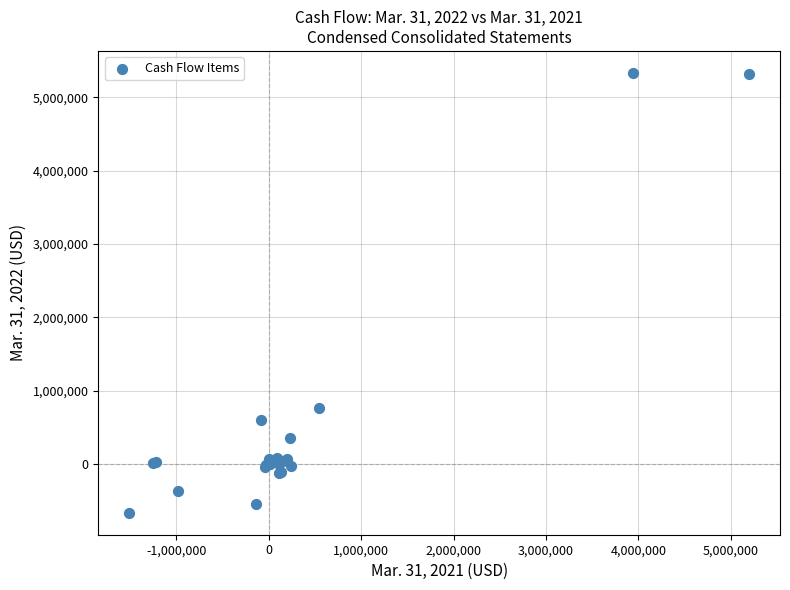

What Y value in the scatter plot is closest to 2335494?

760113